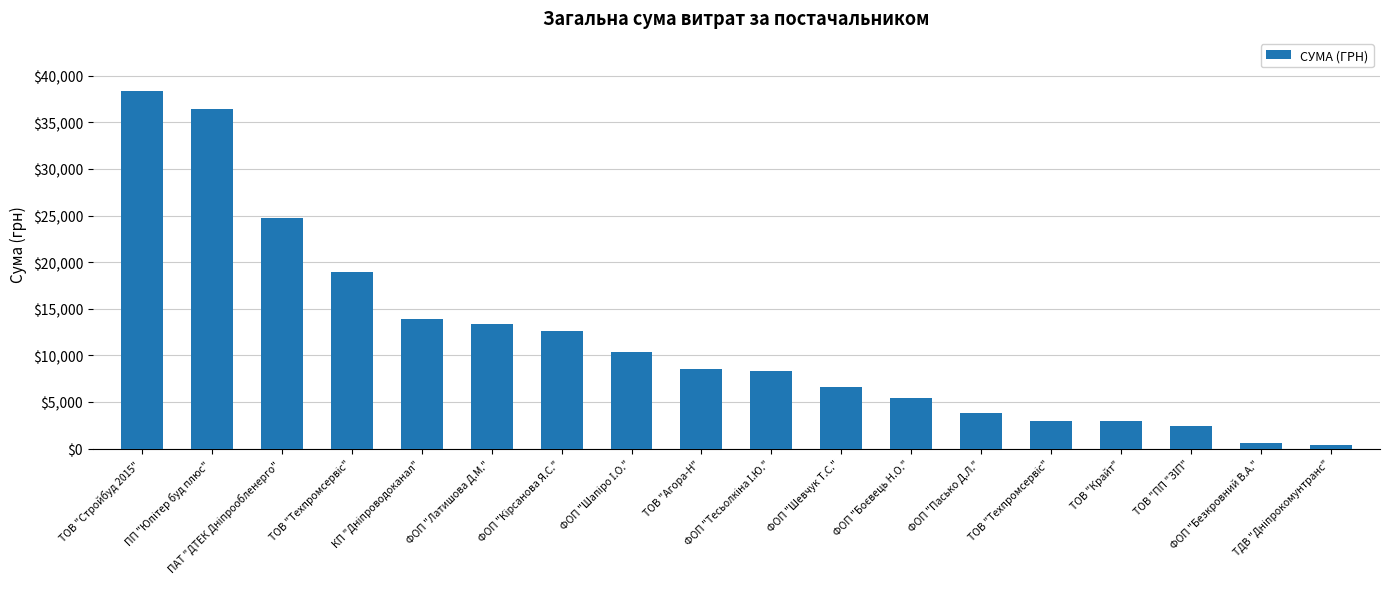

What is the difference between the values at ТОВ "Техпромсервіс" and ФОП "Тесьолкіна І.Ю."?

10695.0